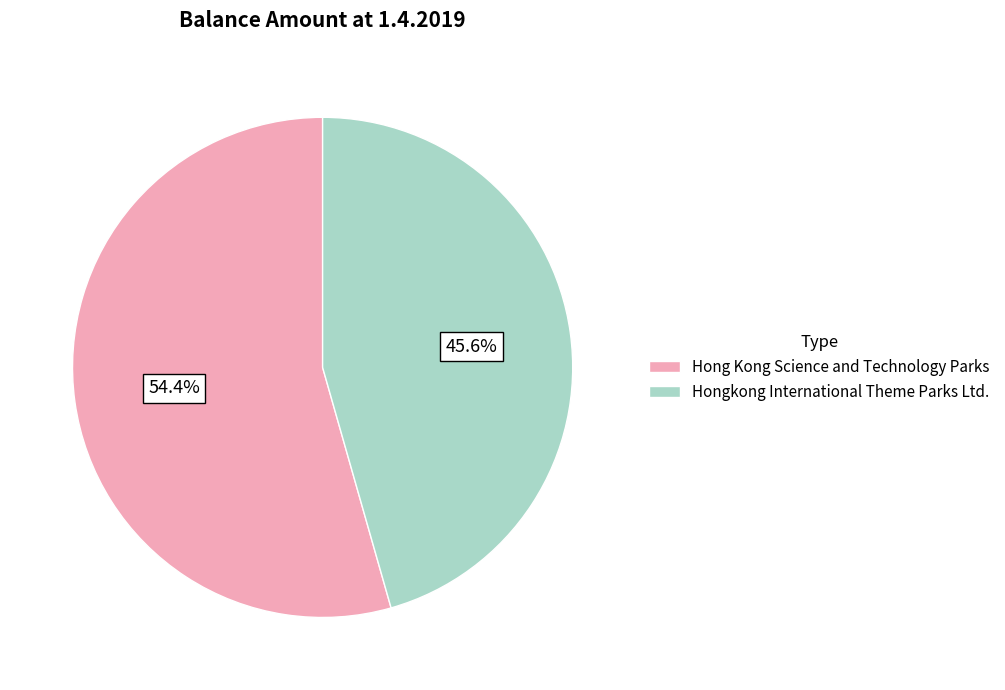

What percentage is the Hong Kong Science and Technology Parks slice, to the nearest percent?

54%